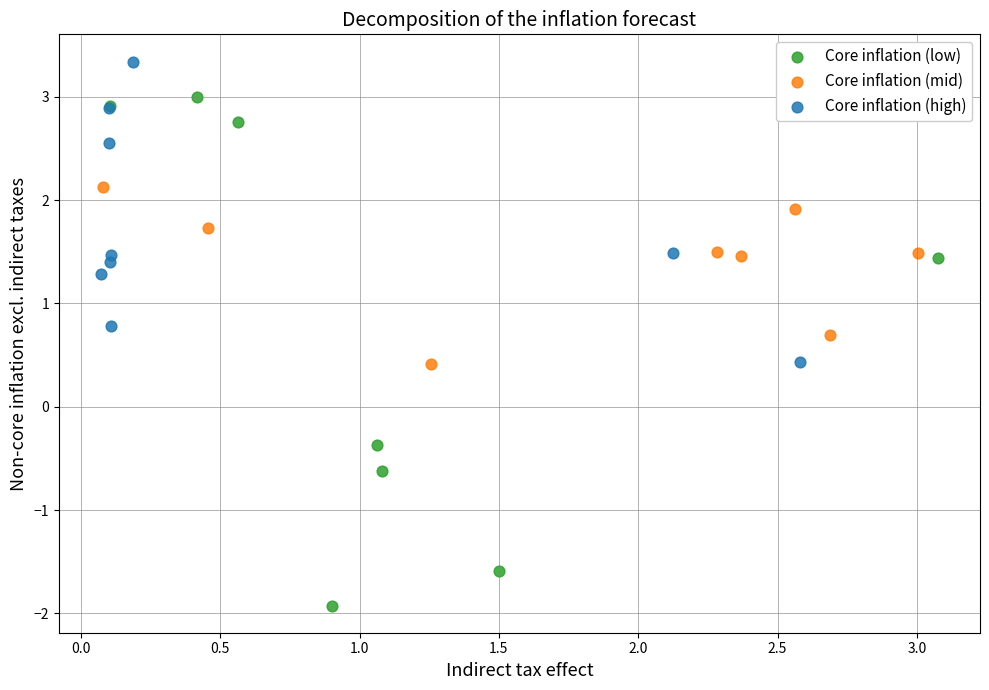

Which series contains the lowest Y value?

Core inflation (low)